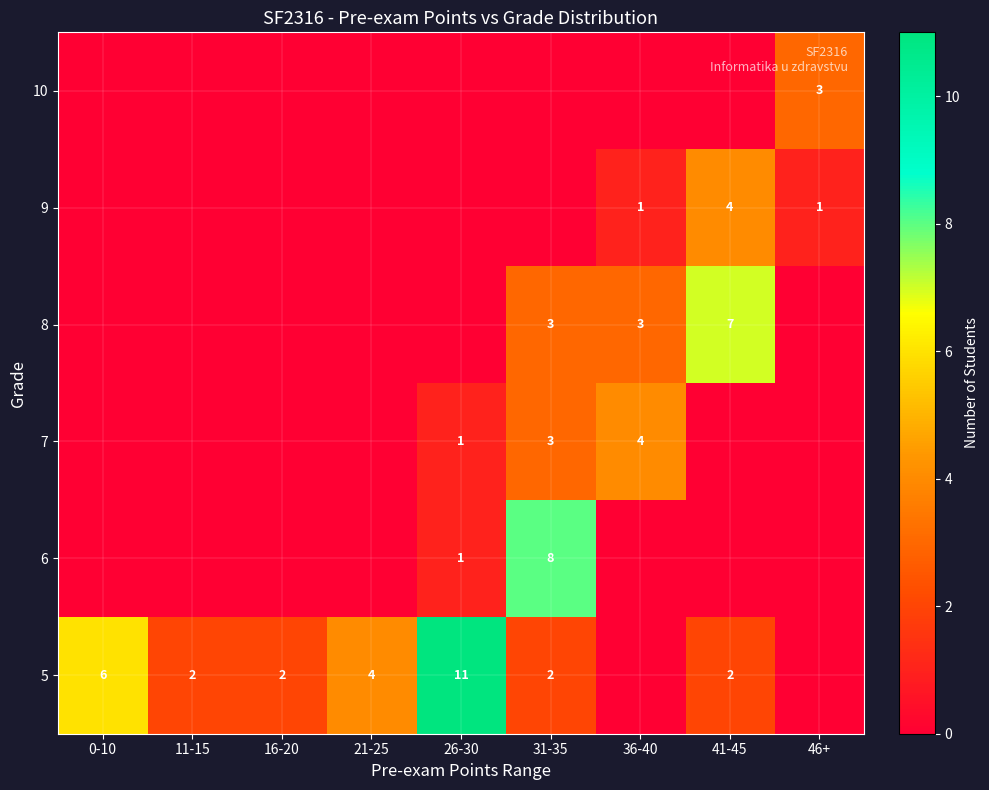

True or false: 8 has a value of 3 at 36-40.

True